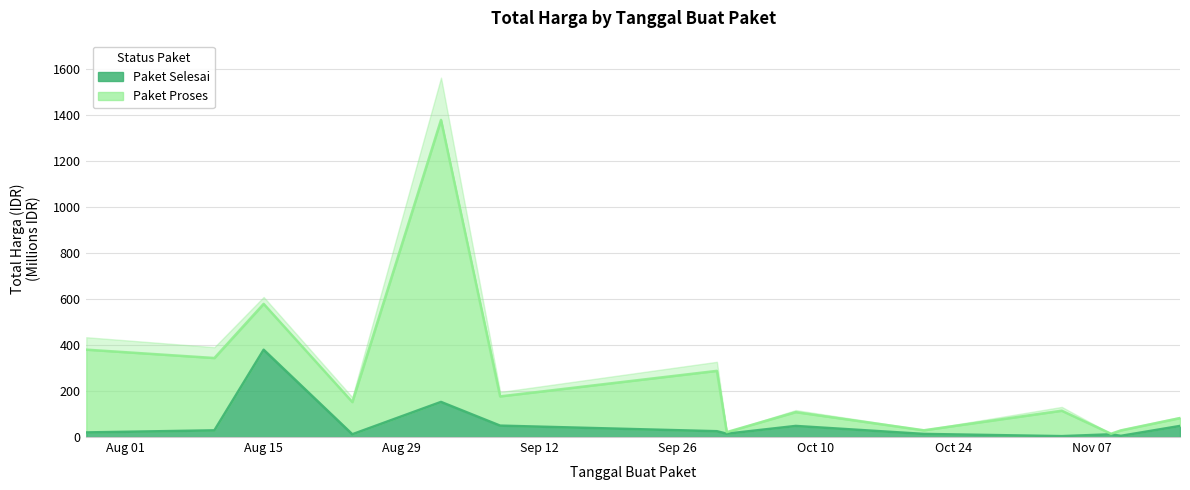

How many values are below 25?

7